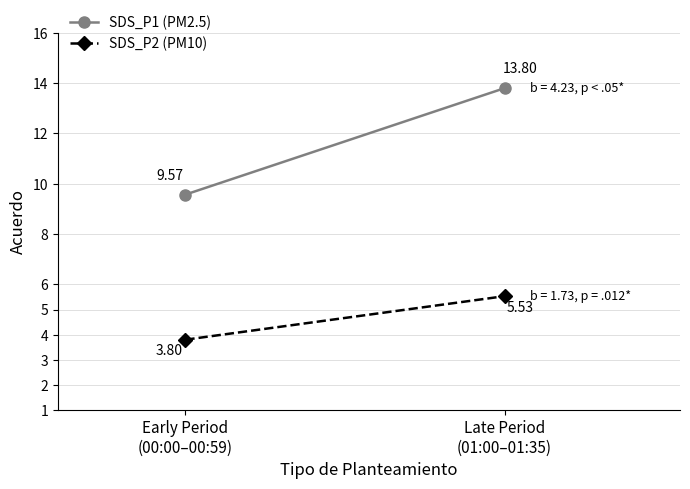

What is the total value across all series at Early Period
(00:00–00:59)?

13.4